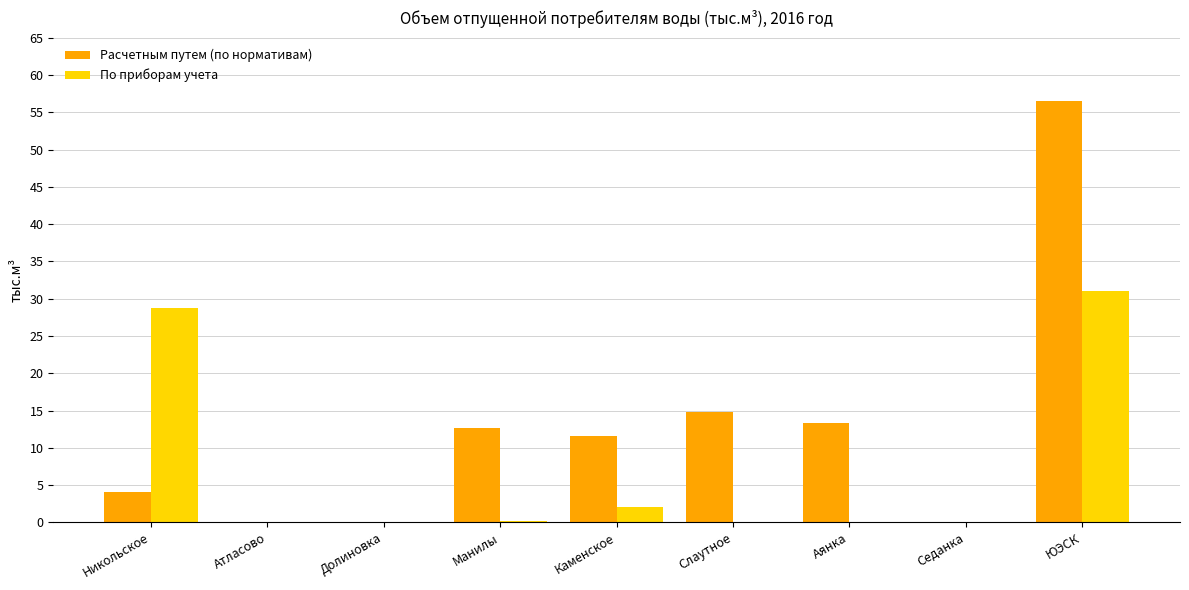

How many groups of bars are there?

9